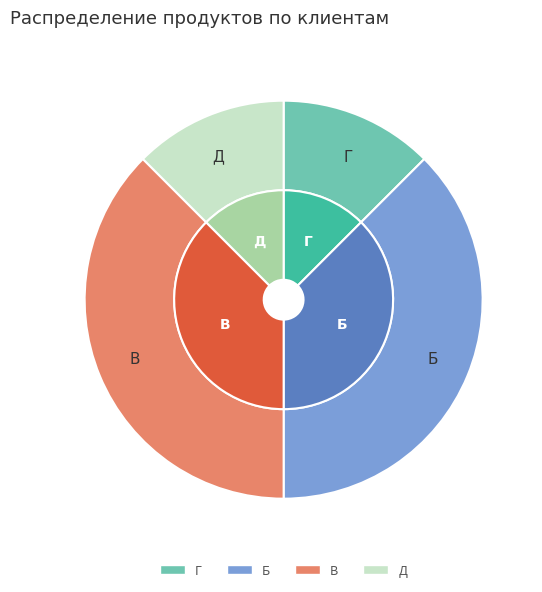

True or false: Б accounts for 38% of the total.

True